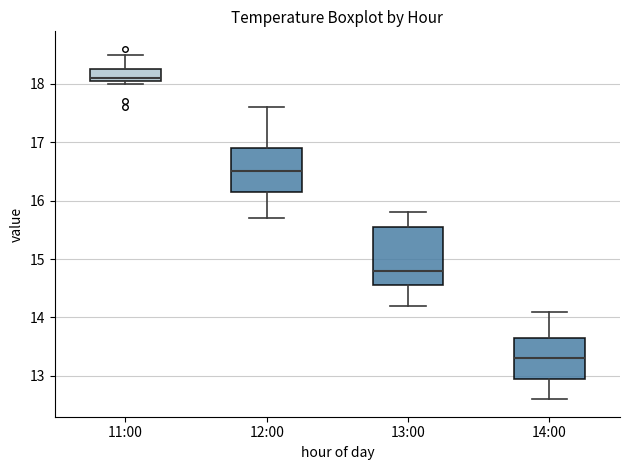

Which box has the highest median line?

11:00